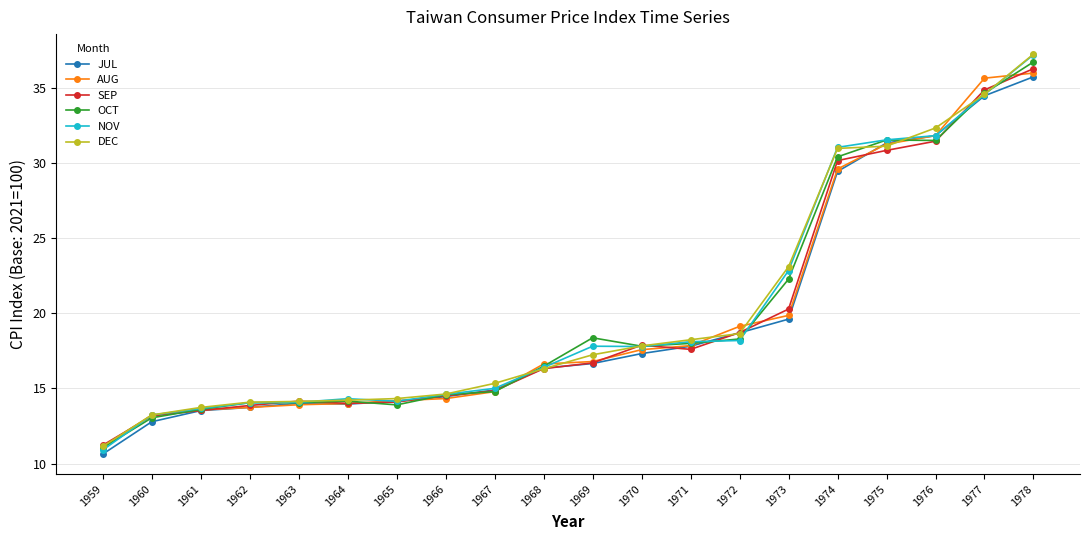

How many lines are shown in the chart?

6